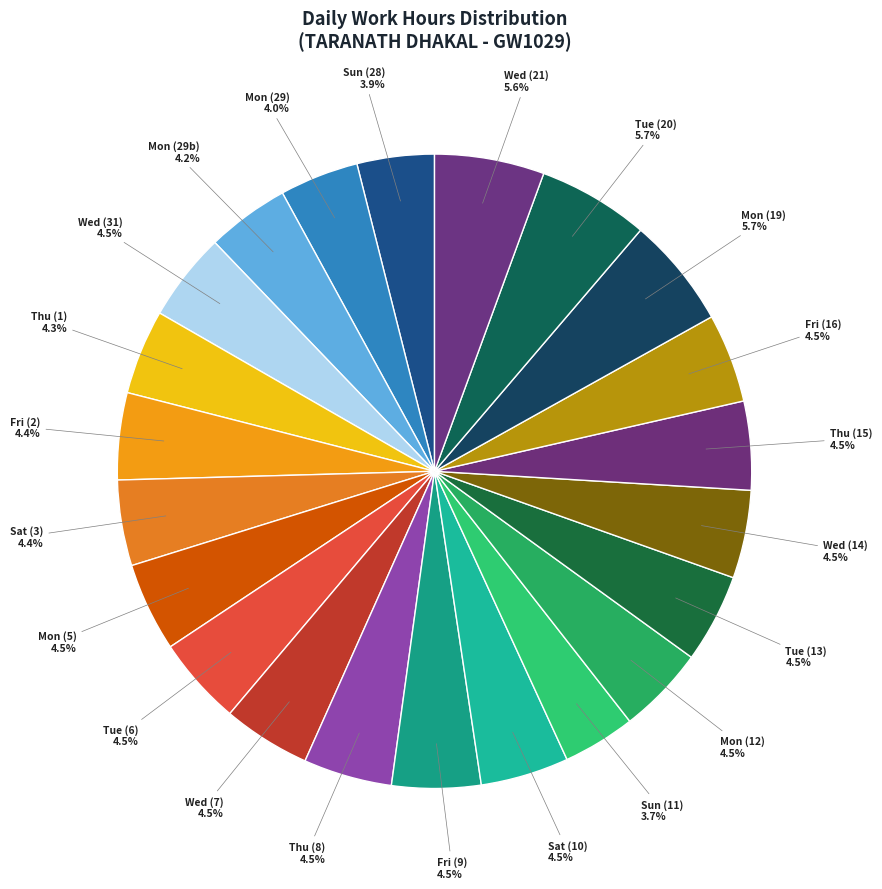

Does Mon (19) represent more than half of the total?

No